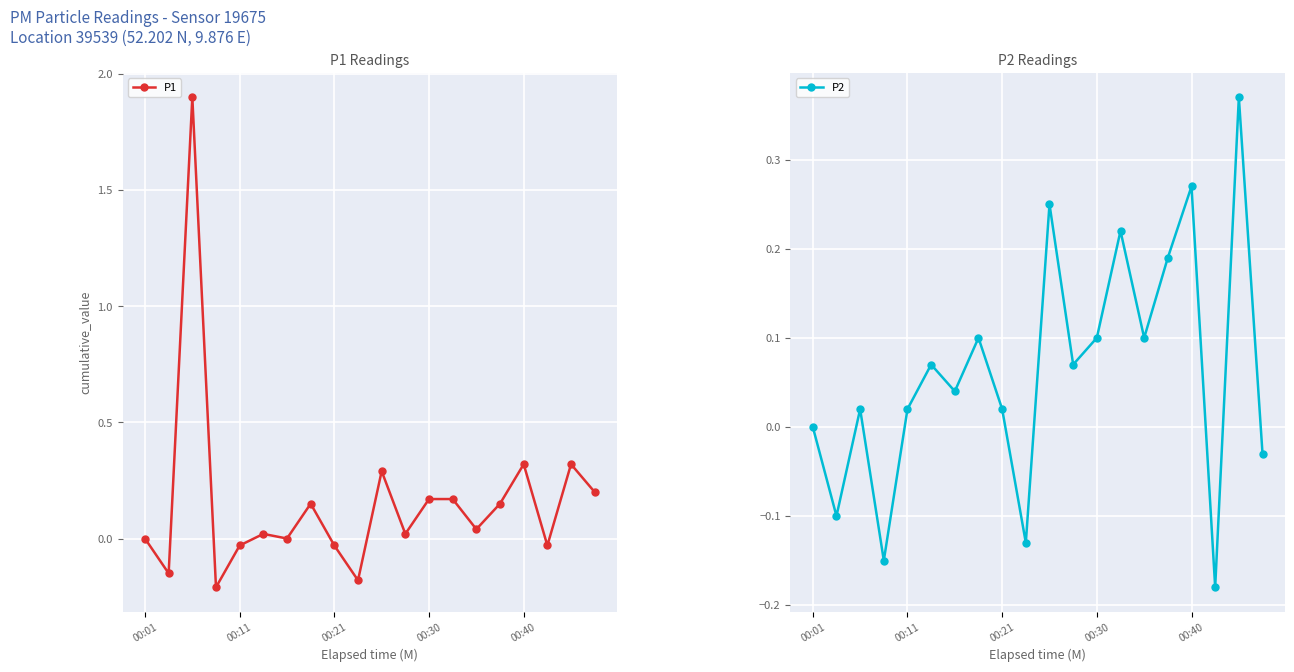

True or false: P1 has more than 2 interior local peaks.

True